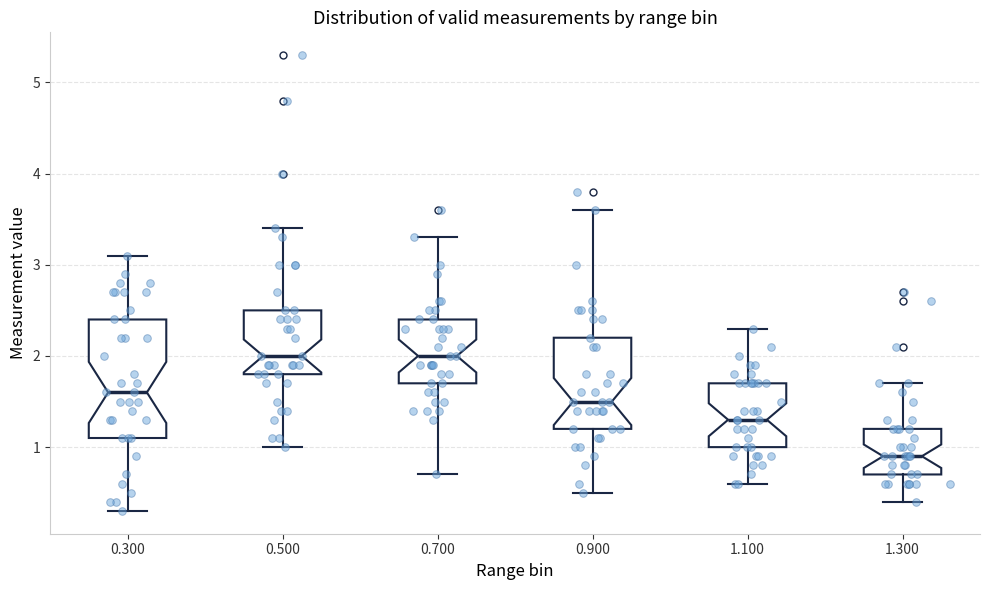

Comparing the boxes themselves (not the whiskers), which one is the tallest?

0.300